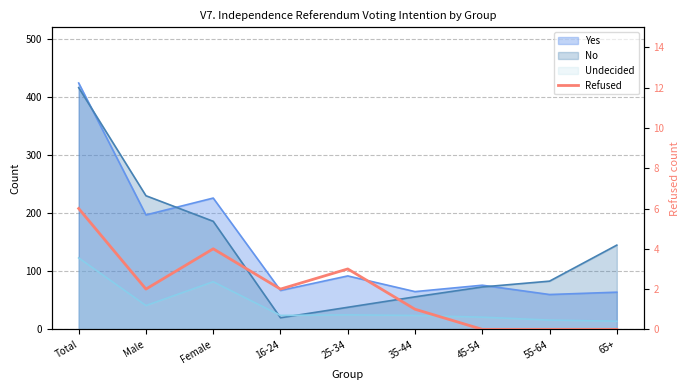

Which label corresponds to the largest value in the chart?

Total